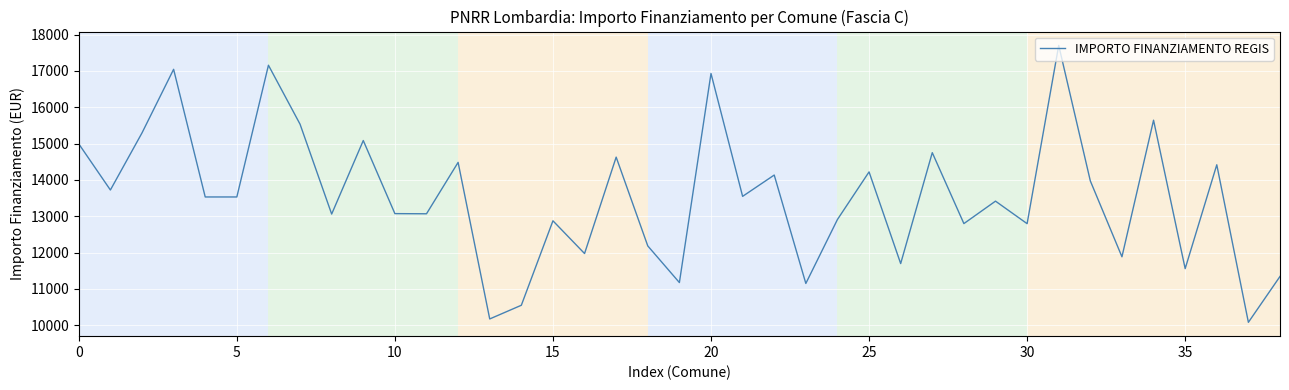

What is the smallest value displayed?

10080.7